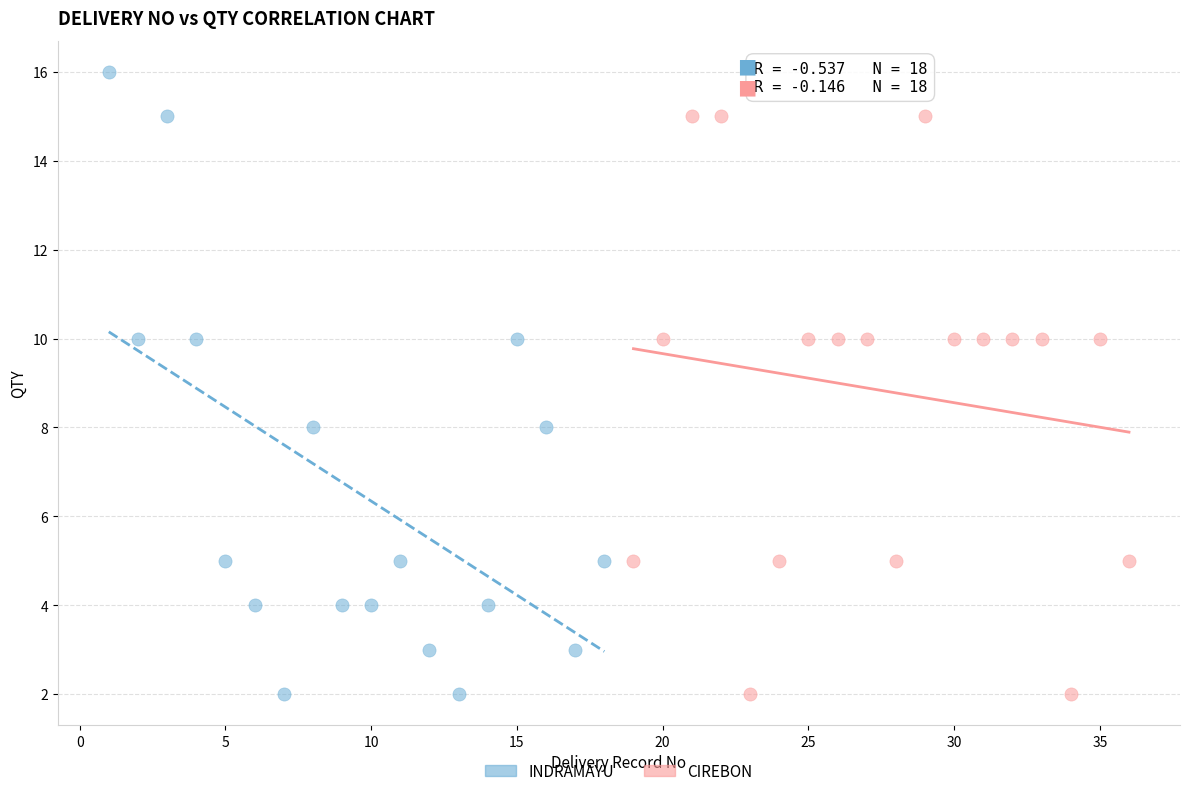

Which series has the widest spread of Y values?

INDRAMAYU